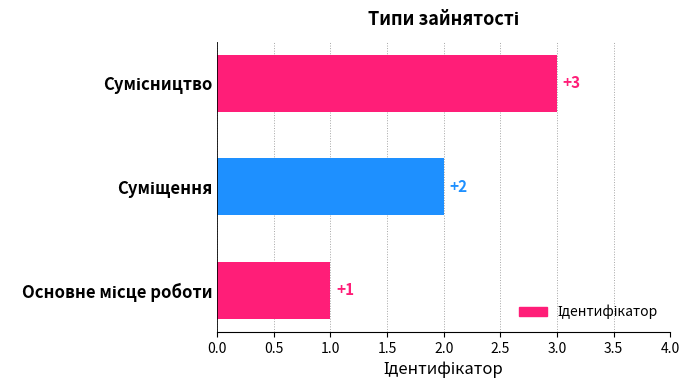

What is the sum of all values?

6